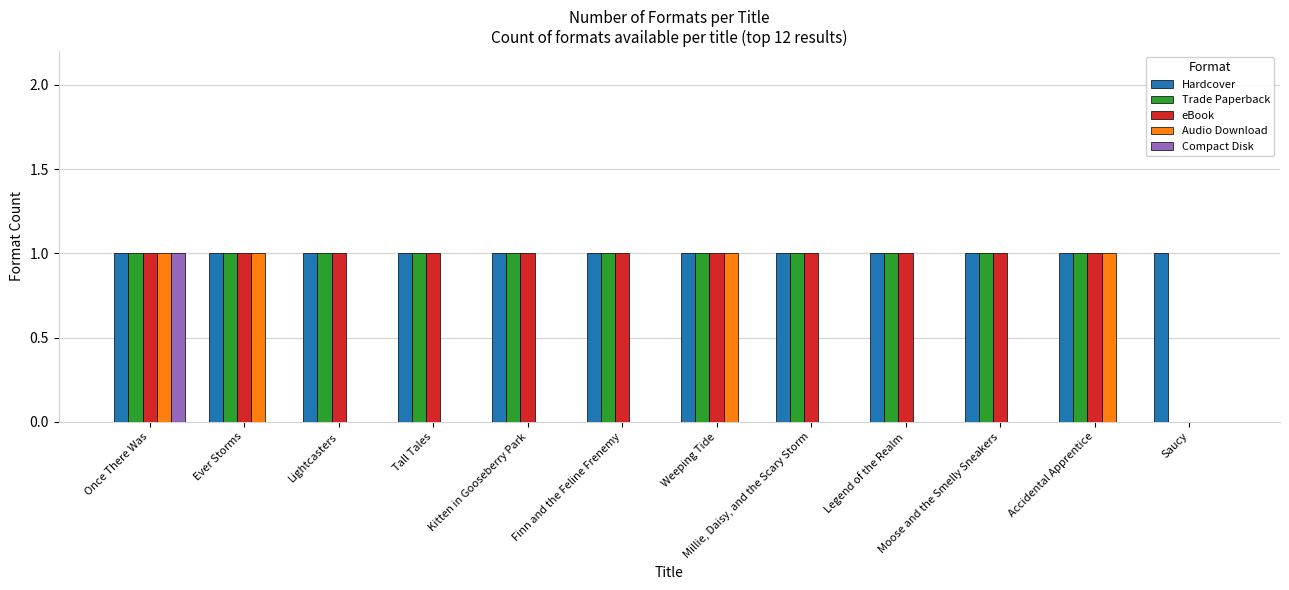

The value of Trade Paperback at Lightcasters is 1. True or false?

True